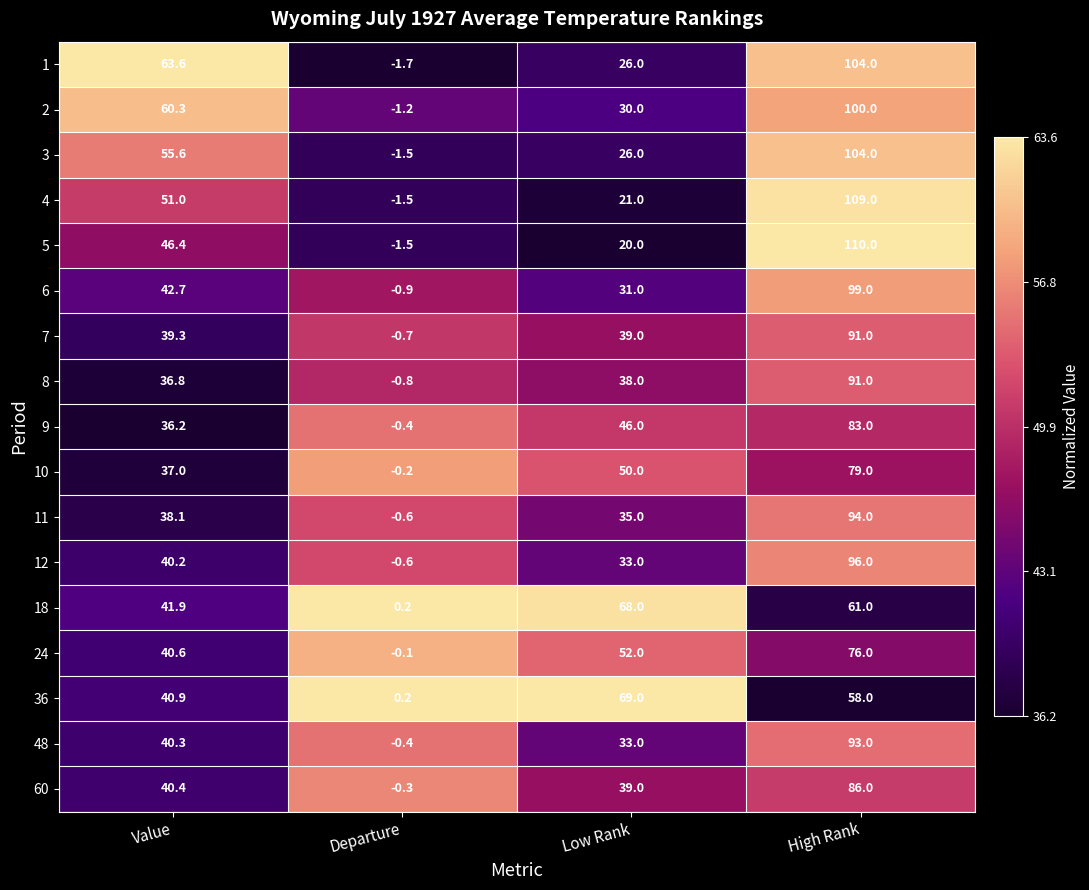

What is the total value across all series at Departure?

-12.0